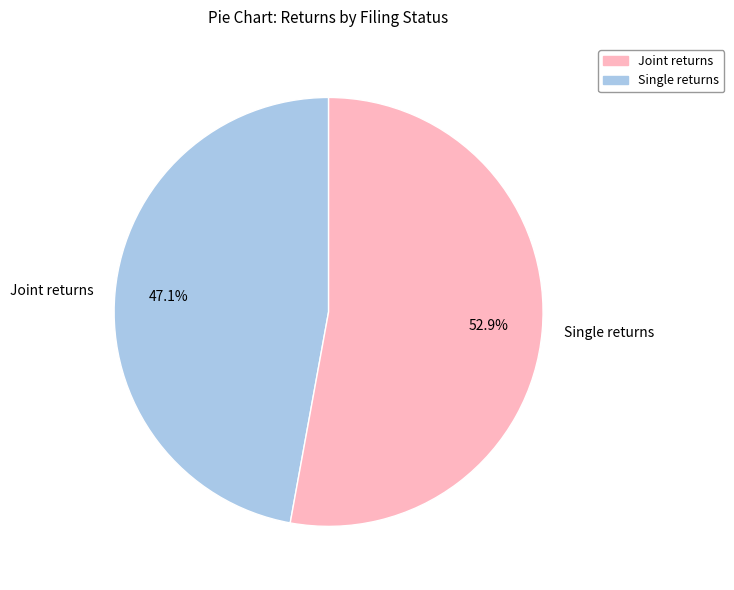

Combined, do Single returns and Joint returns account for over 50%?

Yes